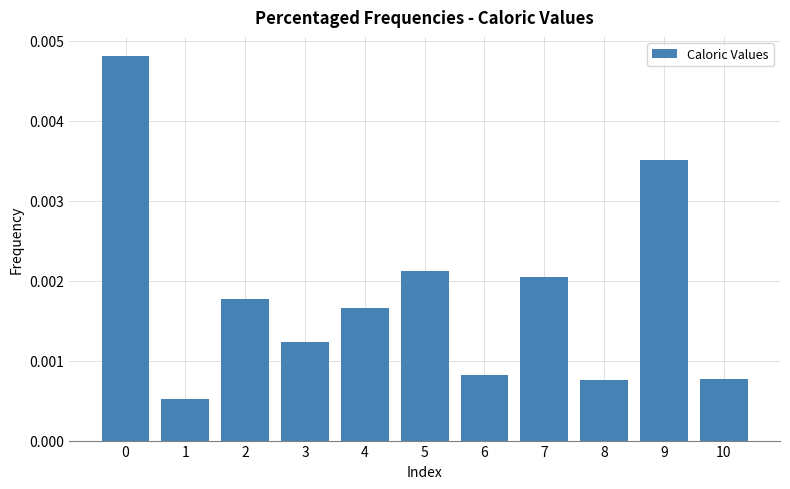

How many values are between 0 and 1?

11